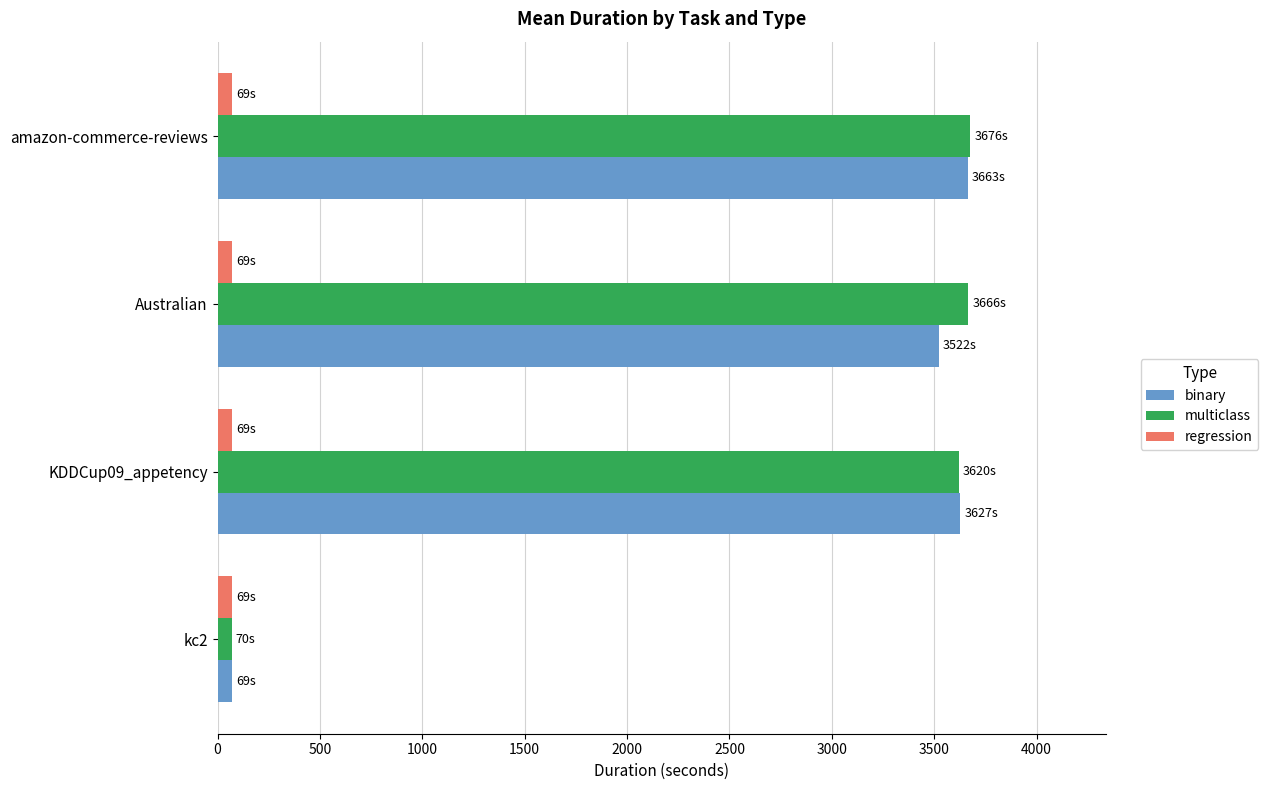

True or false: multiclass has a value of 3665.6 at Australian.

True